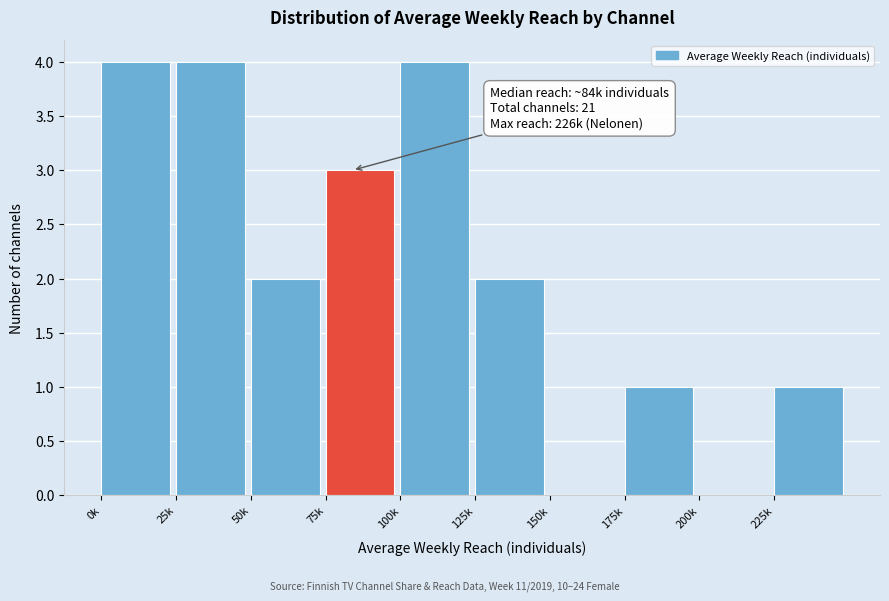

Reading left to right, extract all data points from this chart.

0k=4	25k=4	50k=2	75k=3	100k=4	125k=2	150k=0	175k=1	200k=0	225k=1